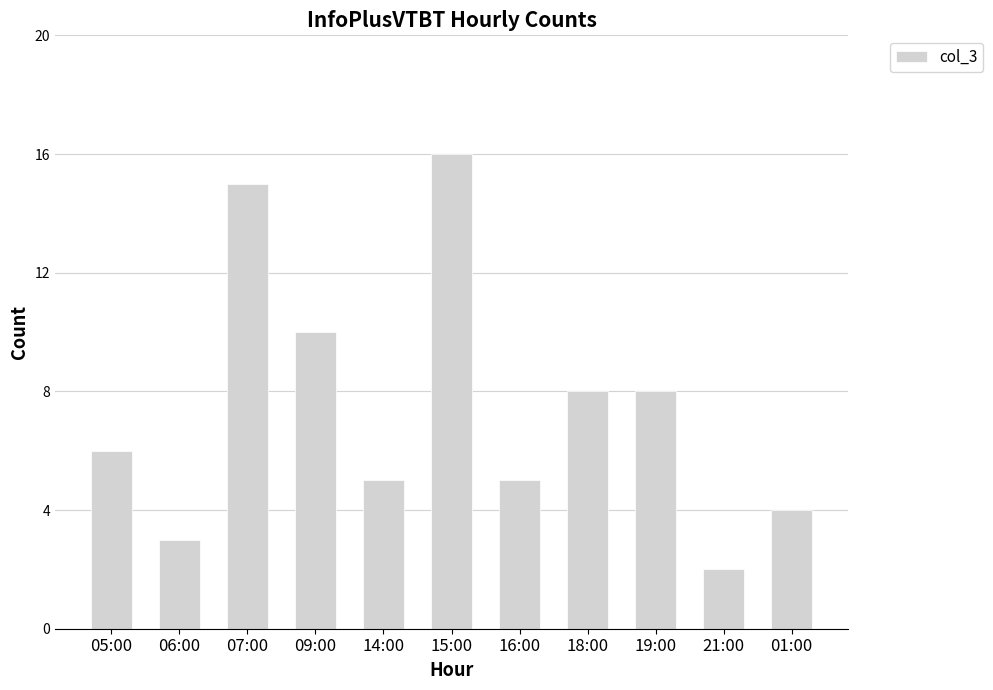

Which label corresponds to the smallest value in the chart?

21:00